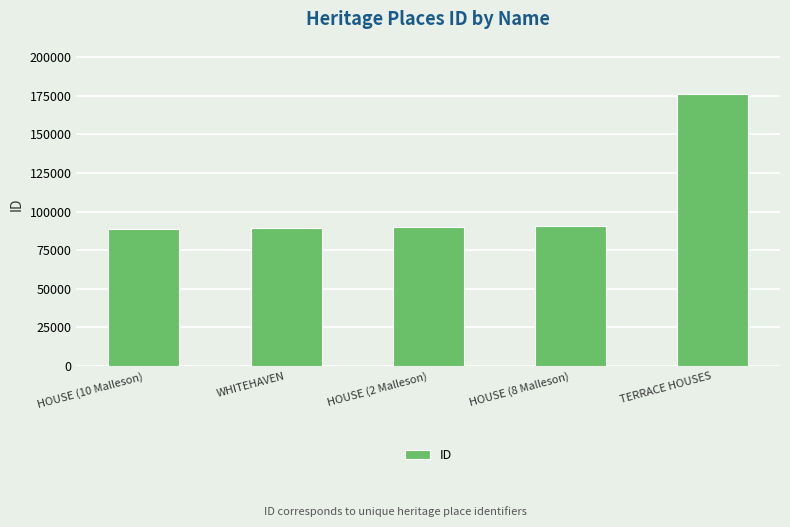

The chart shows a value of 175902 at TERRACE HOUSES. True or false?

True